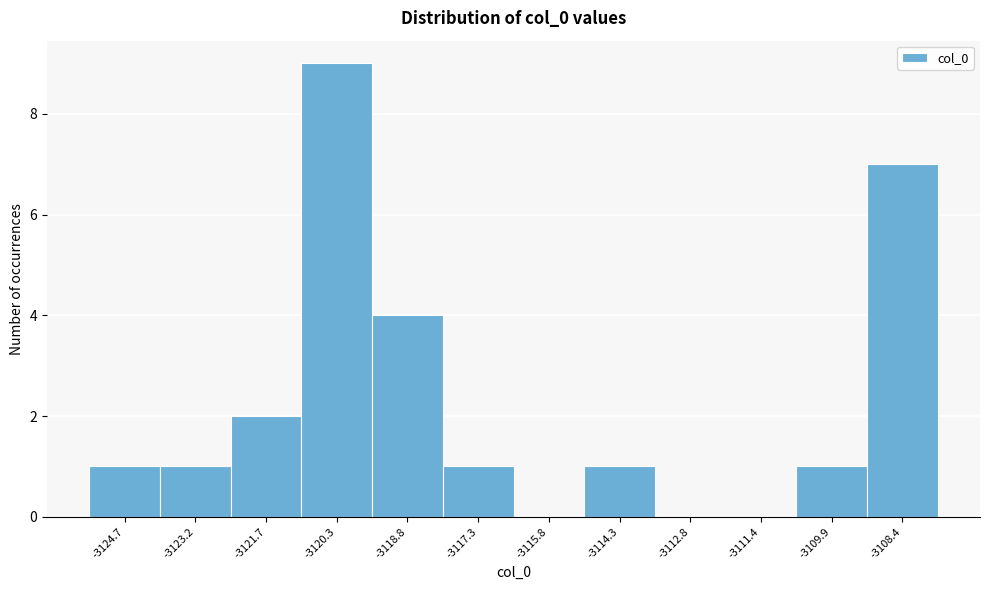

How tall is the bar that spans -3124.0 to -3122.4 on the x-axis? Neither the bar edges nor the heights are printed on the chart, so give them approximately, as read against the axes.

1